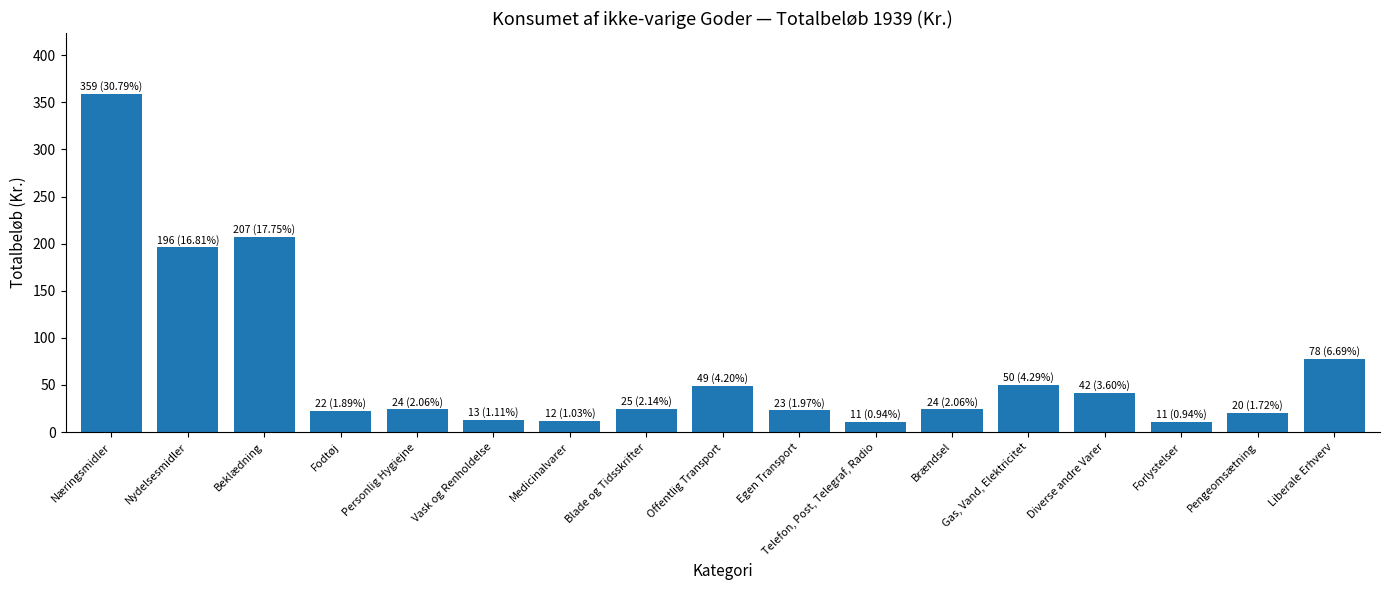

What is the ratio of the value at Telefon, Post, Telegraf, Radio to the value at Gas, Vand, Elektricitet?

0.2